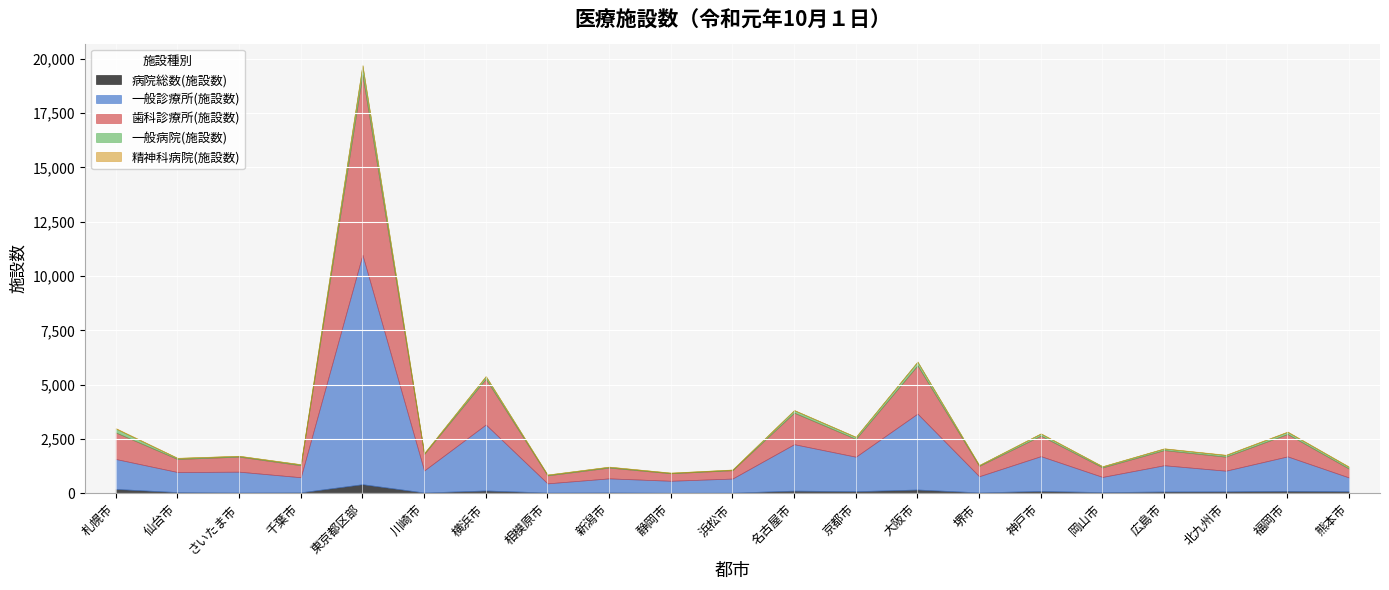

What position from the left is 岡山市?

17